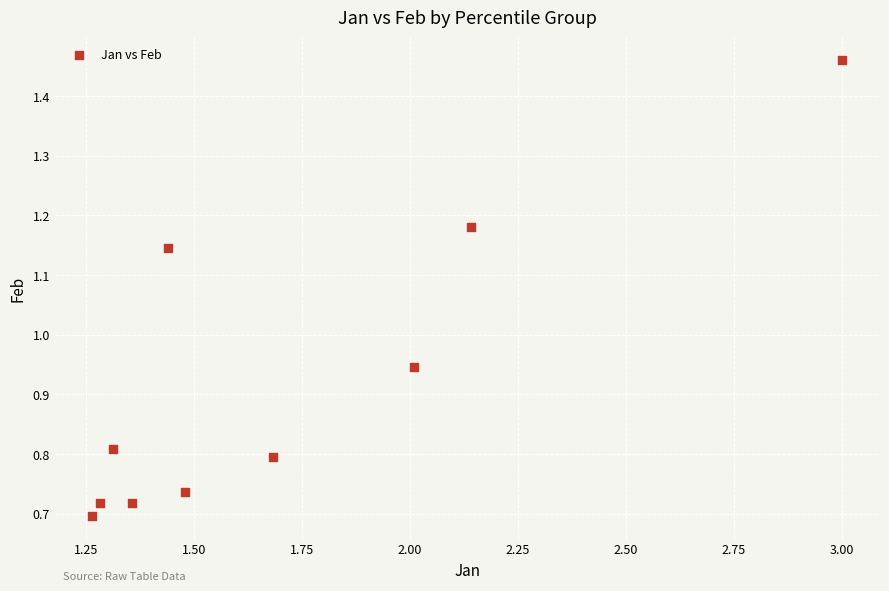

What is the average X value?

1.7